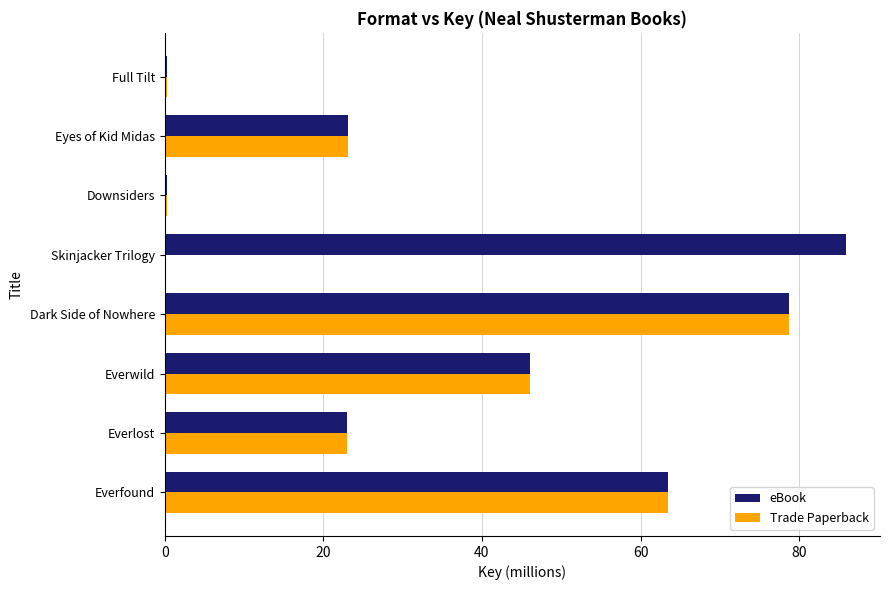

At which category does the chart reach its peak across all series?

Skinjacker Trilogy